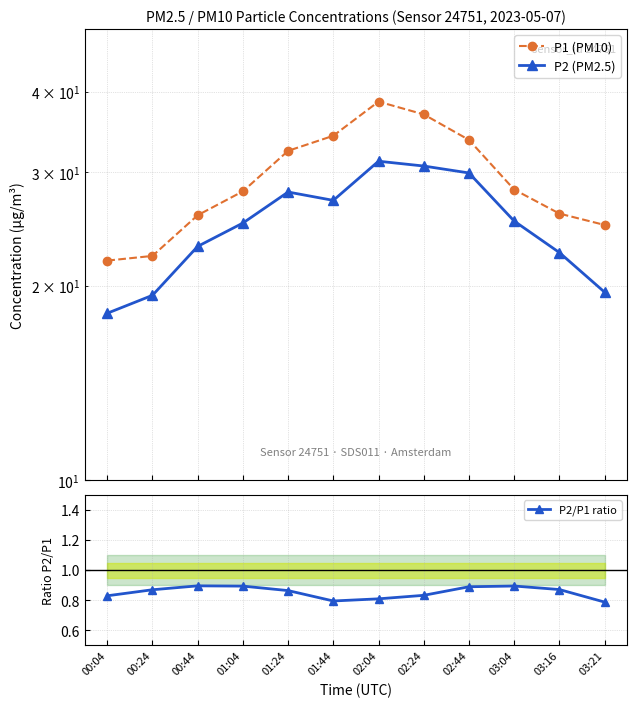

What are all the series names shown in the legend?

P1 (PM10), P2 (PM2.5), P2/P1 ratio